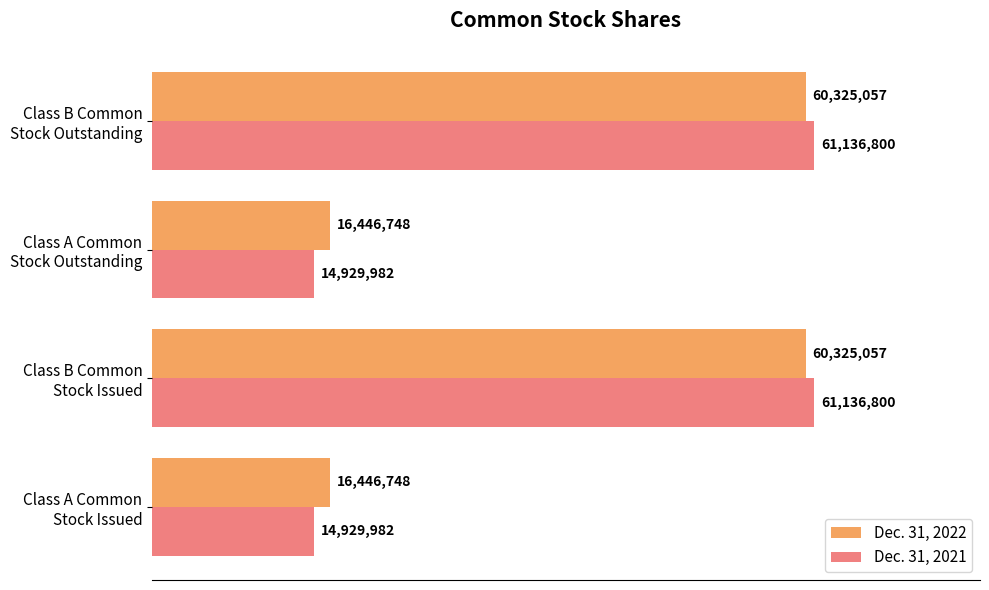

What are all the series names shown in the legend?

Dec. 31, 2022, Dec. 31, 2021